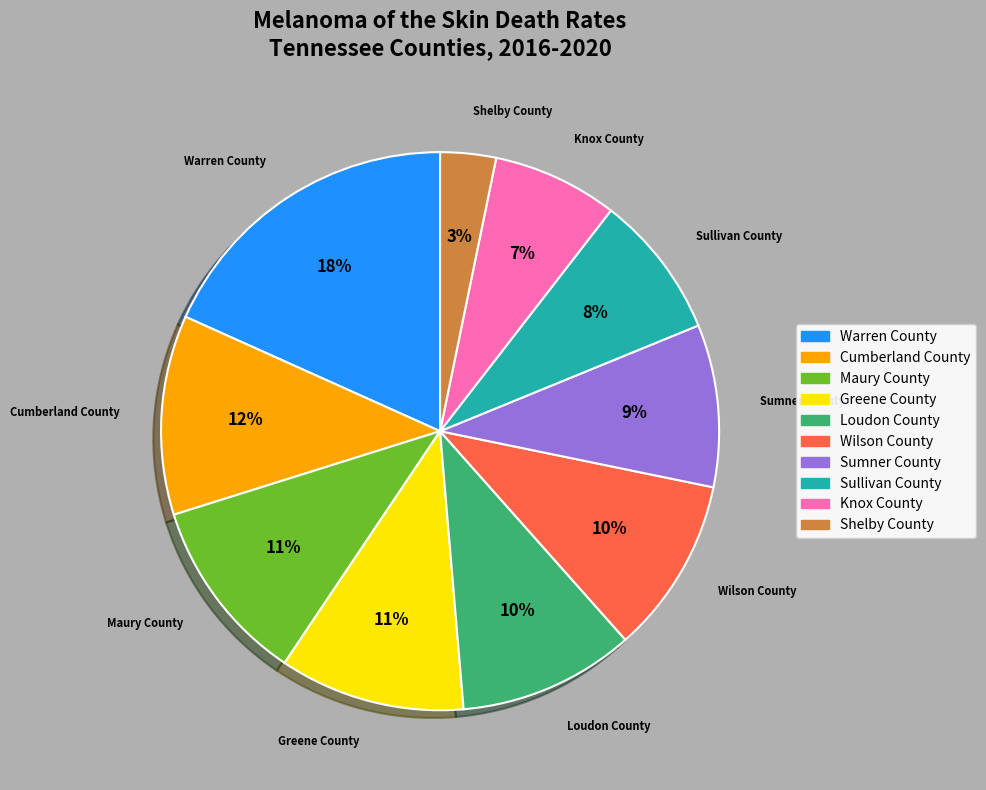

Do Loudon County and Maury County together represent more than half of the pie?

No